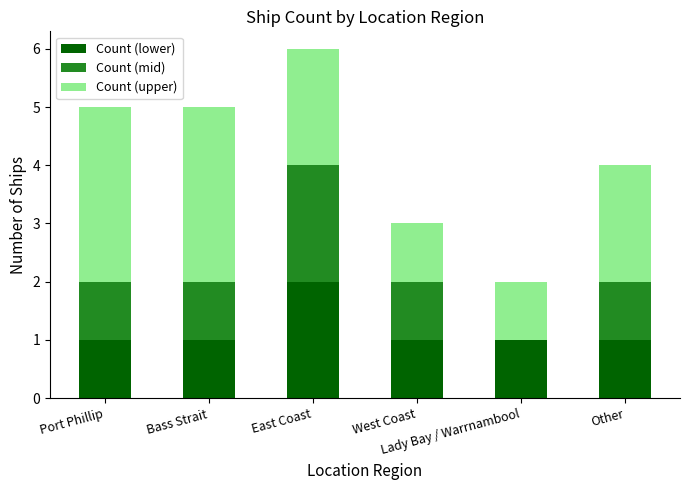

What is the sum of all Count (lower) values?

7